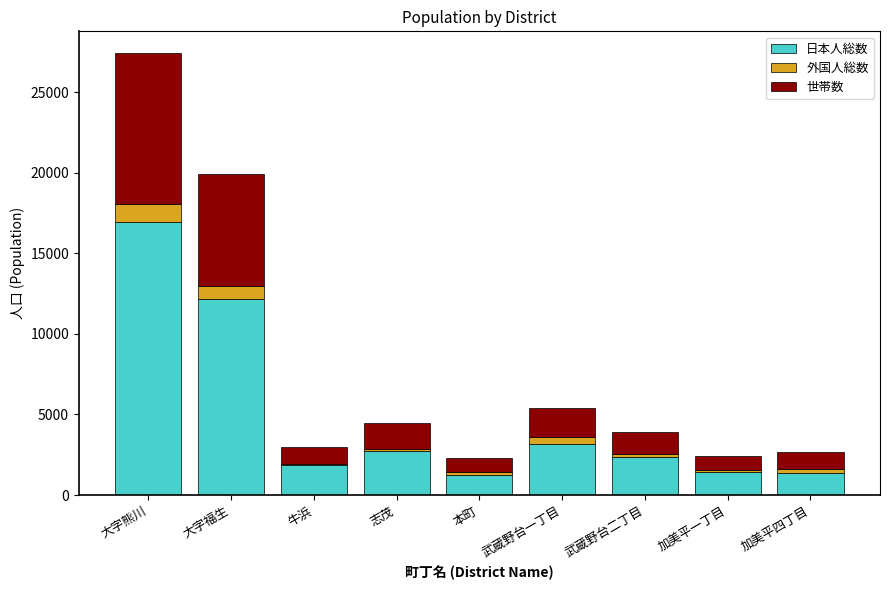

At which category is the sum across all series the highest?

大字熊川